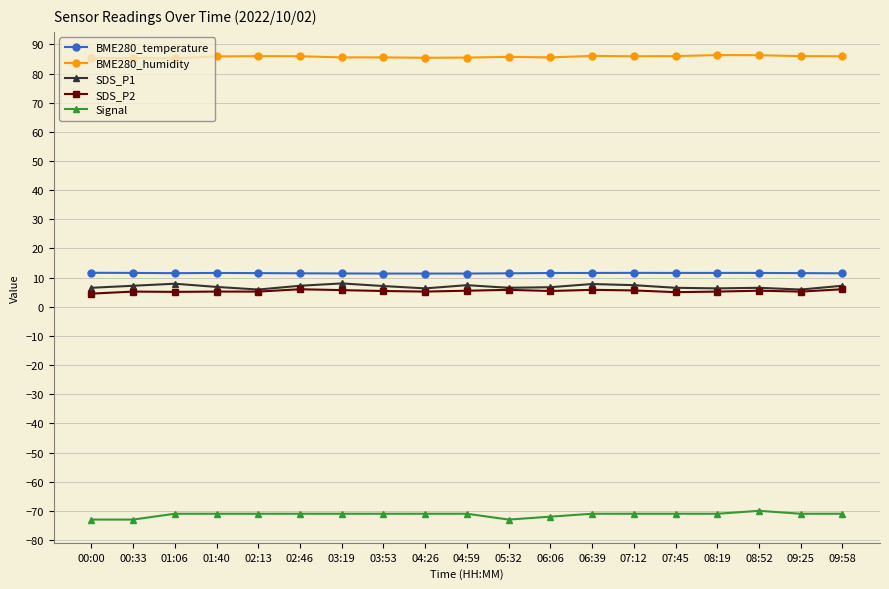

Is the value of BME280_temperature at 06:39 greater than the value of SDS_P2 at 08:52?

Yes